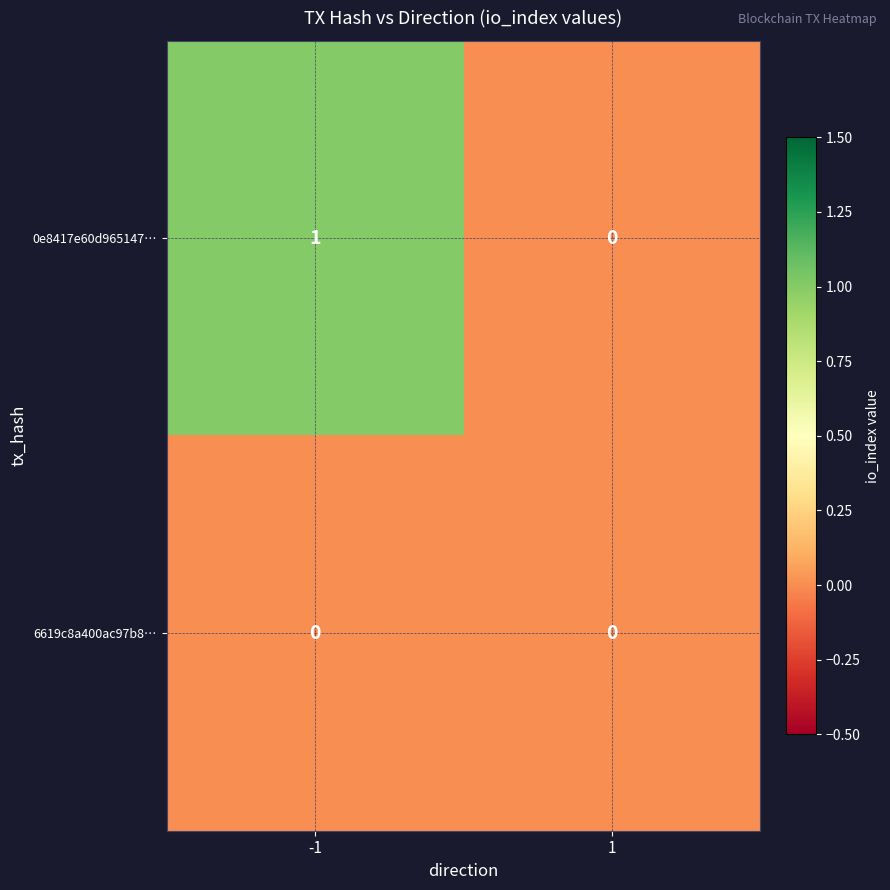

List the series in order of their overall mean, highest first.

0e8417e60d965147…, 6619c8a400ac97b8…